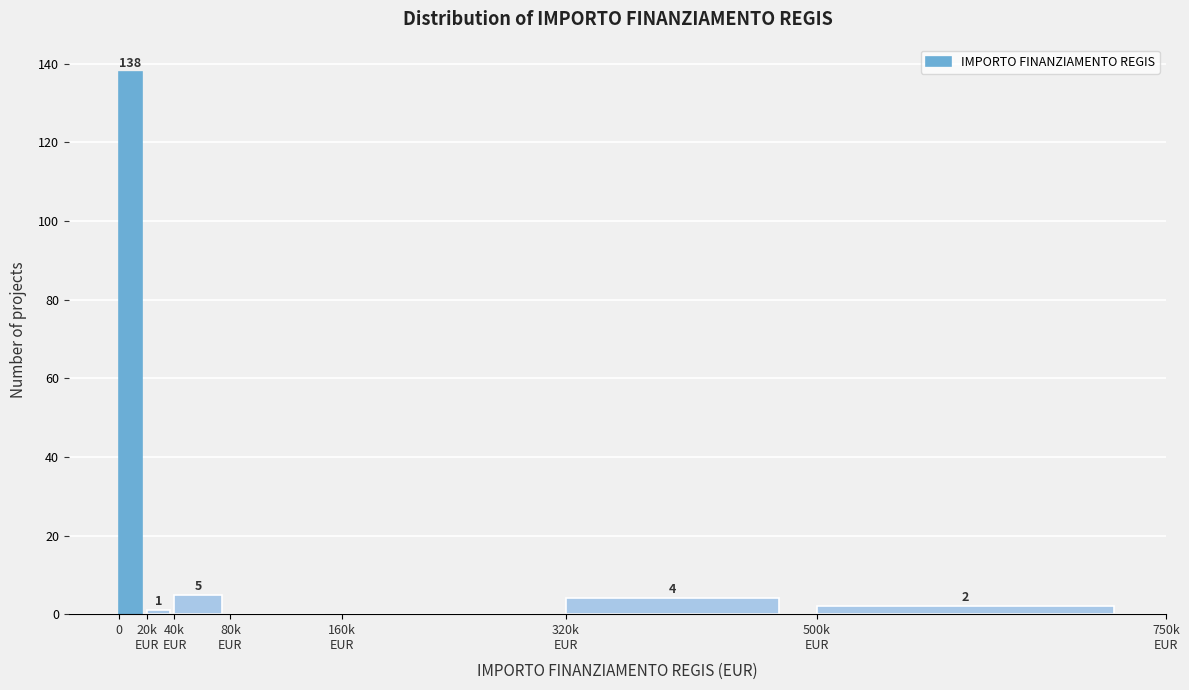

The chart shows a value of 138 at 0. True or false?

True